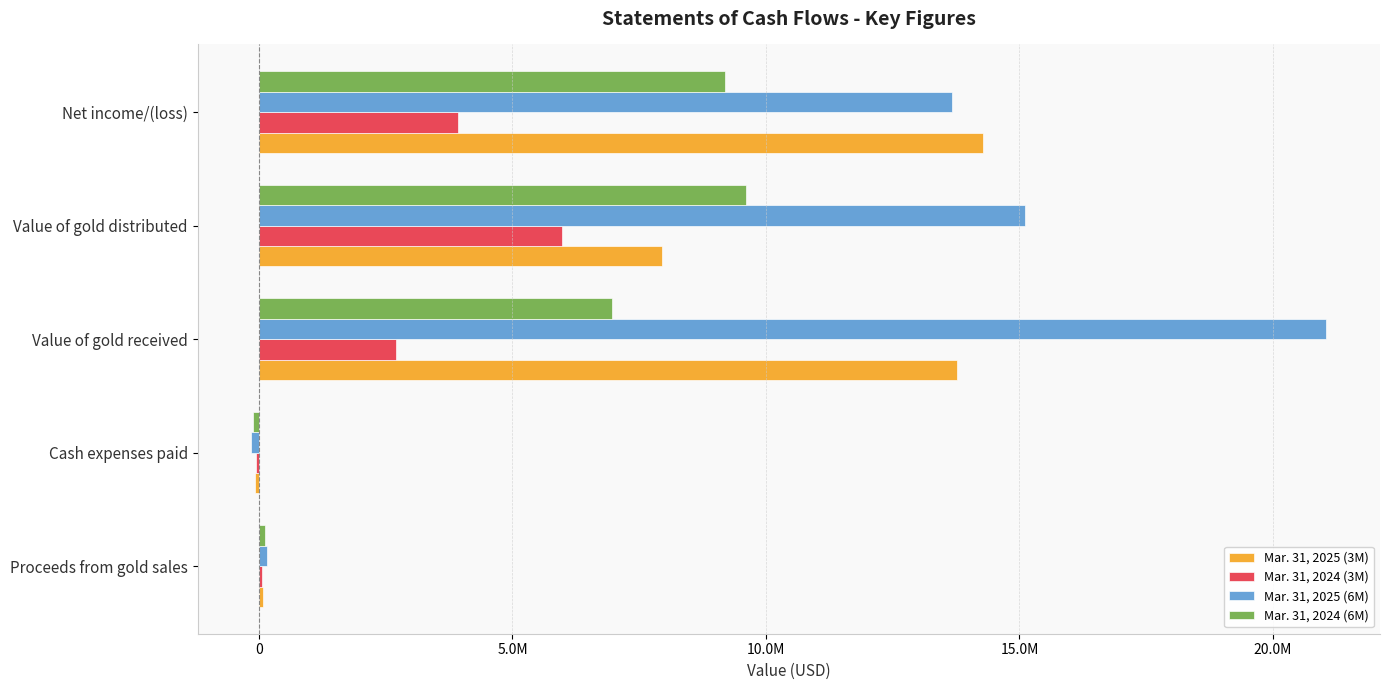

Which series has the widest spread of values?

Mar. 31, 2025 (6M)